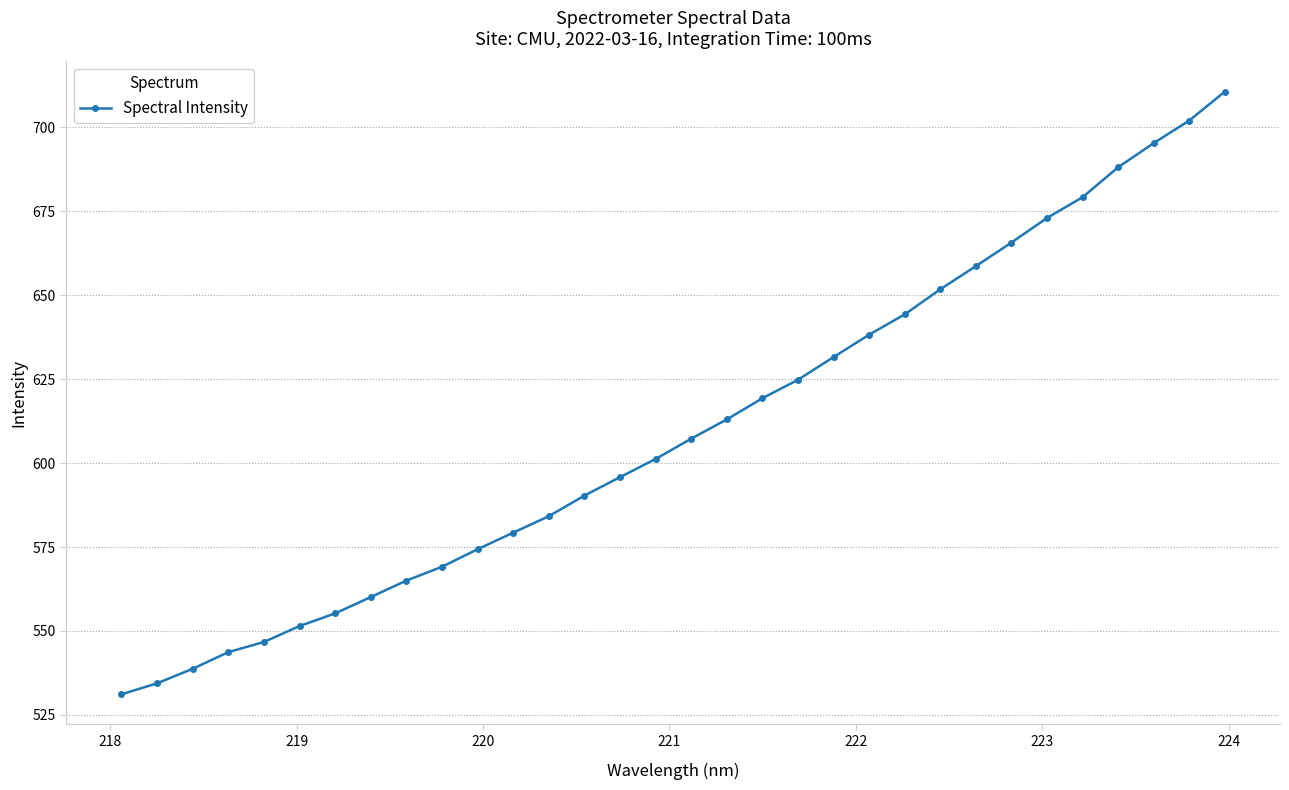

What is the greatest value displayed?

710.7